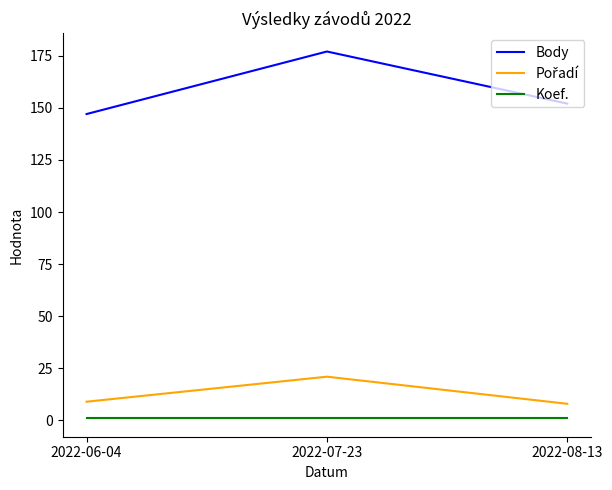

Is the value of Body at 2022-06-04 greater than the value of Koef. at 2022-08-13?

Yes